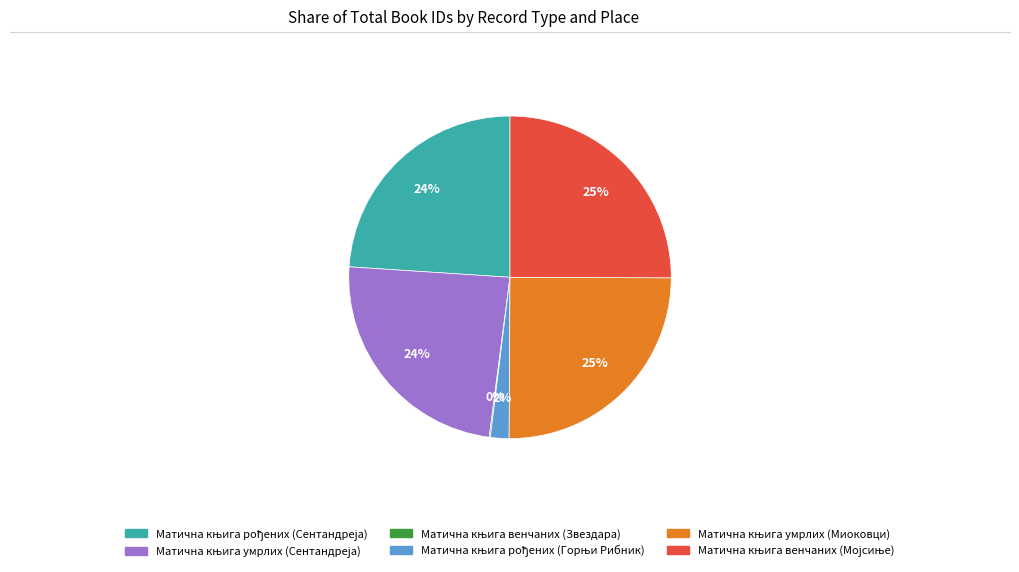

To the nearest percent, what is the difference between the largest and smallest slice percentages?

25%